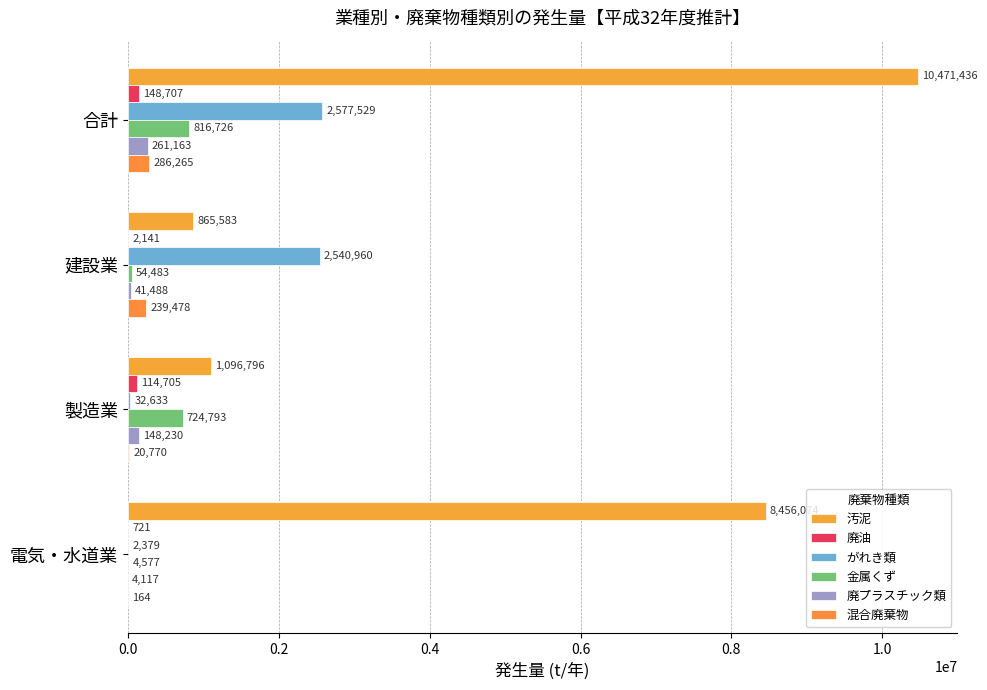

How many data points does each series have?

4